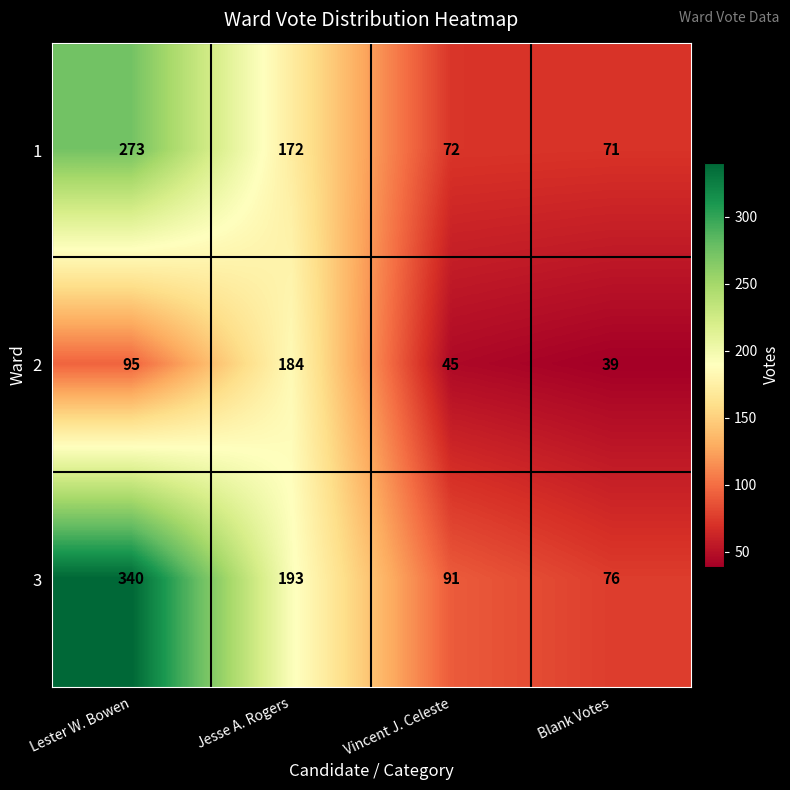

Which category has the lowest value across all series?

Blank Votes